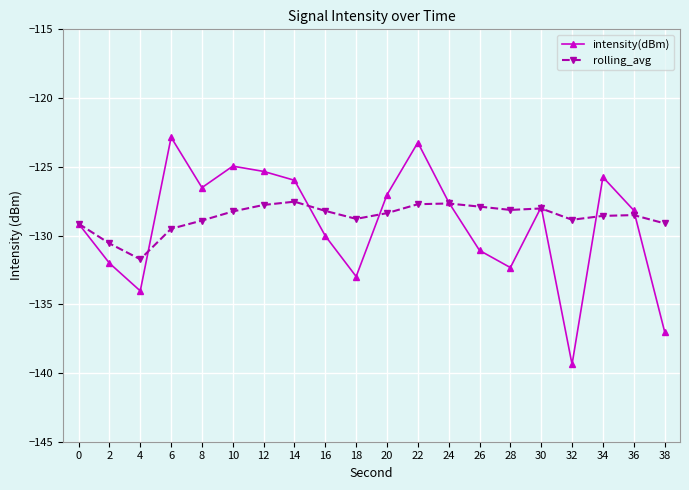

Which series has the largest range (max minus min)?

intensity(dBm)